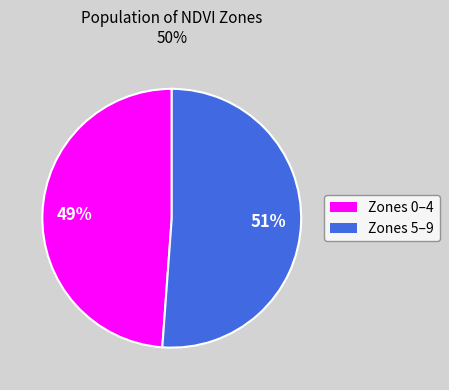

To the nearest percent, what is the difference between the largest and smallest slice percentages?

2%